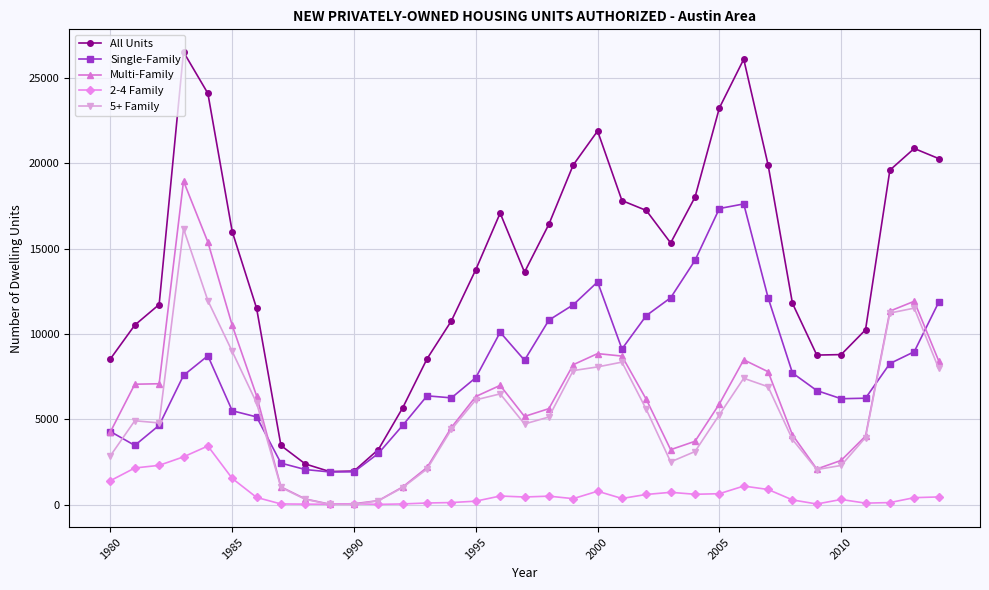

What is the average value of the Single-Family series?

7970